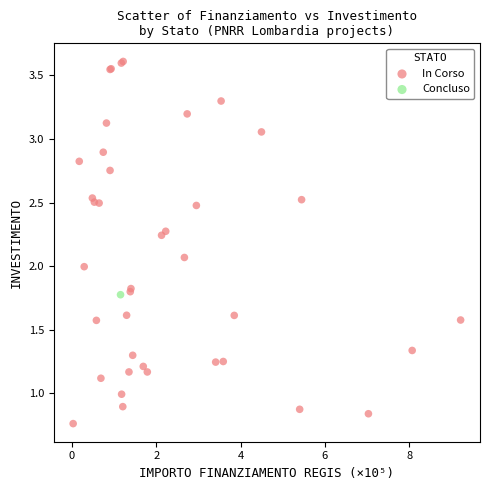

What are all the series names shown in the legend?

In Corso, Concluso